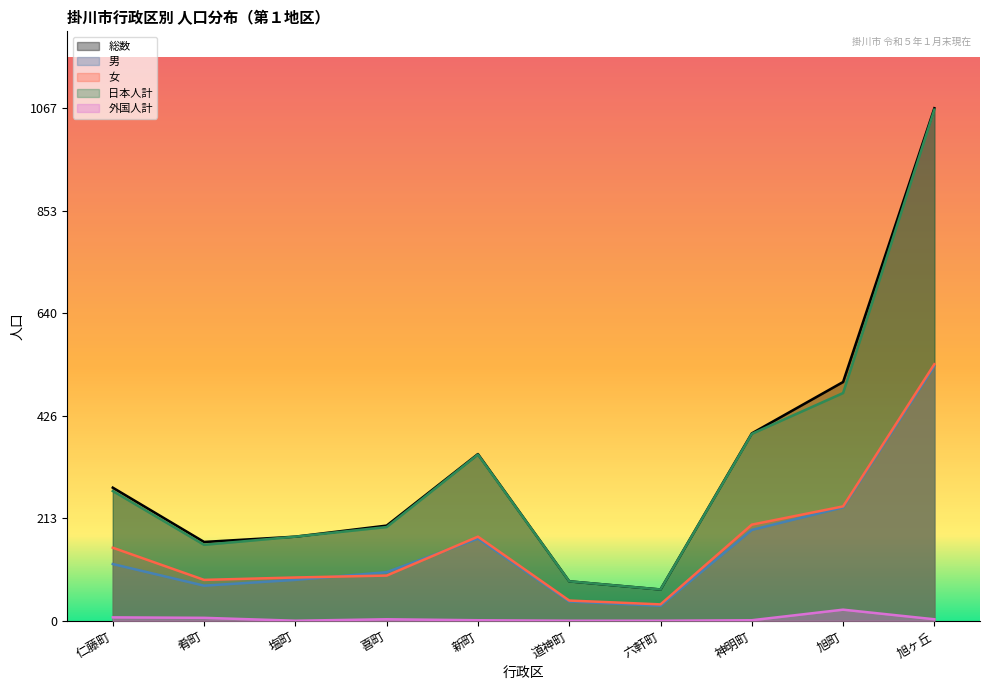

Between 肴町 and 新町, which series saw the biggest shift?

日本人計